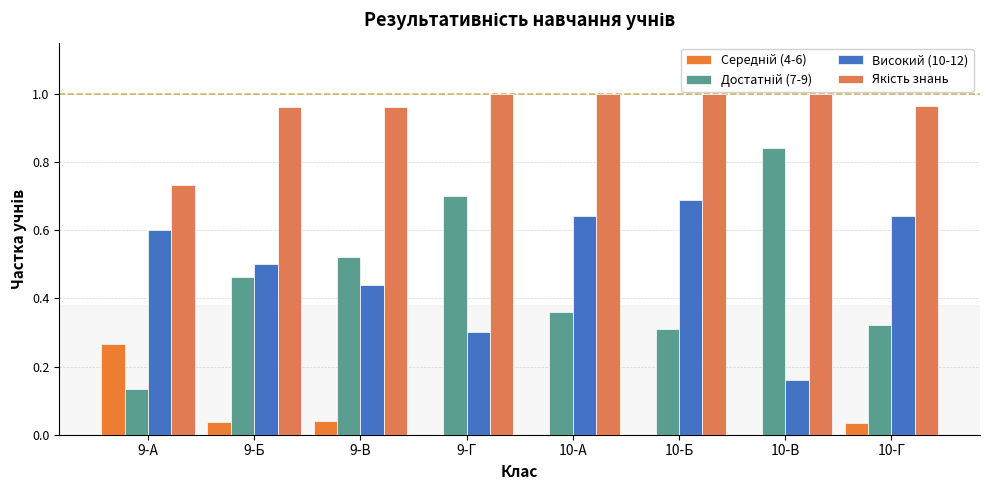

Which has a higher value, 9-Г or 9-А?

9-А